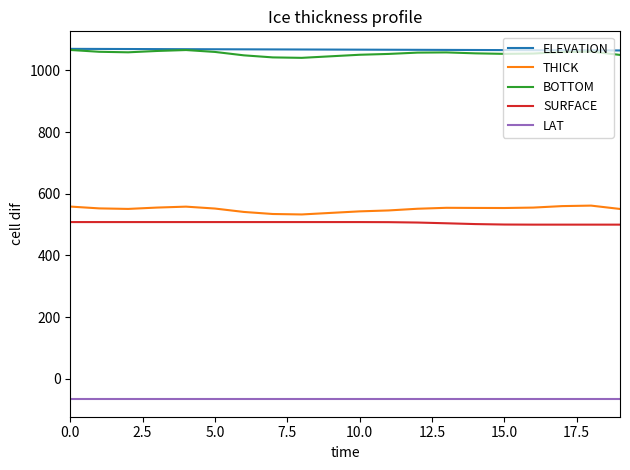

How many lines are shown in the chart?

5